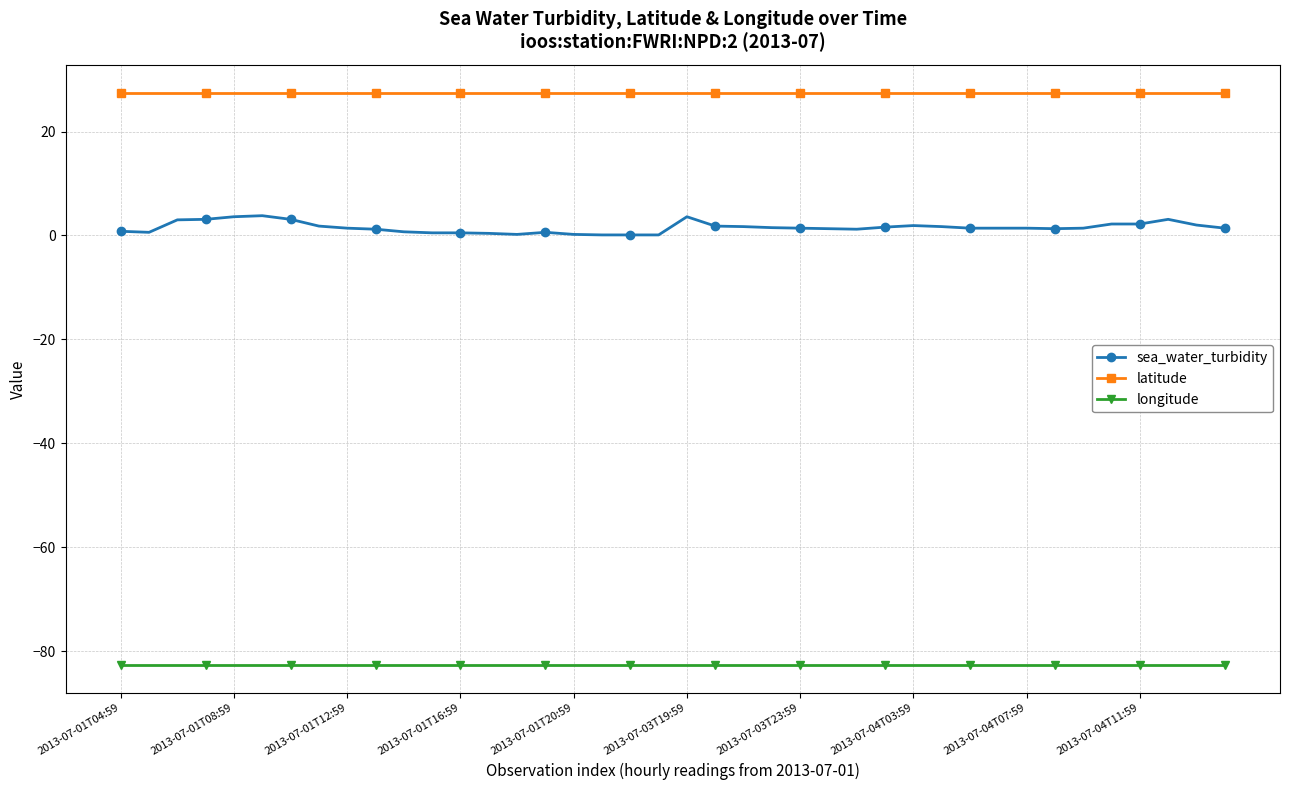

Which series has the widest spread of values?

sea_water_turbidity